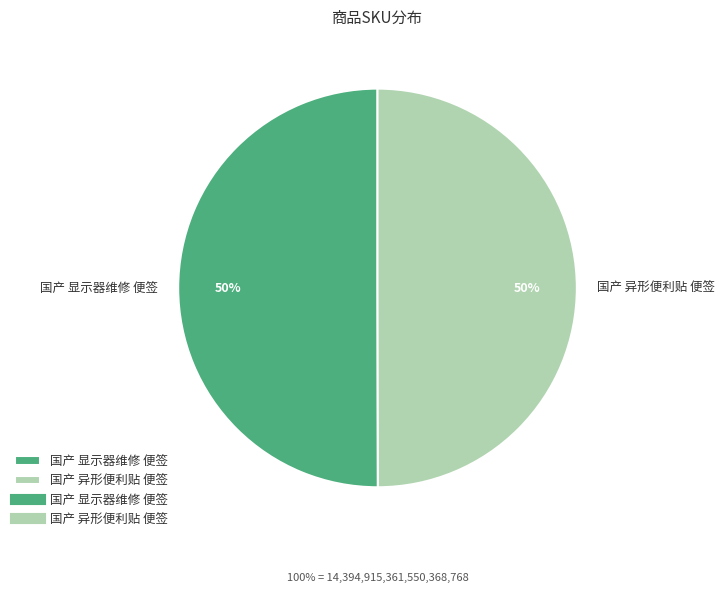

To the nearest percent, what percentage of the pie is 国产 异形便利贴 便签?

50%